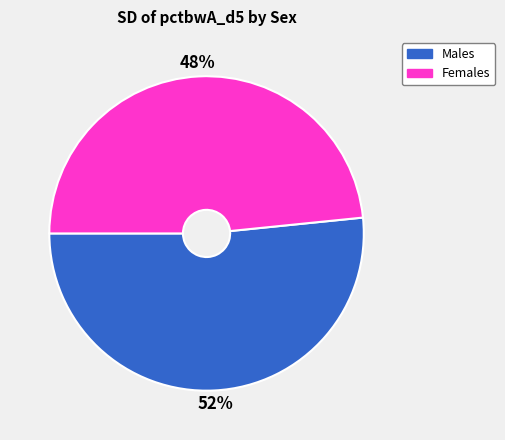

Count the number of slices in the pie.

2